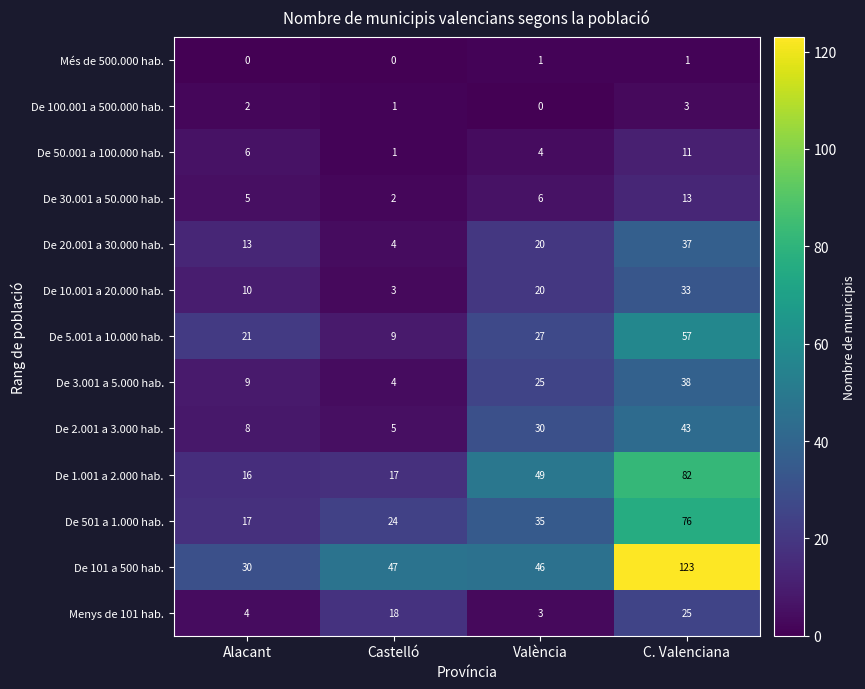

What is the spread (max minus min) of values at C. Valenciana?

122